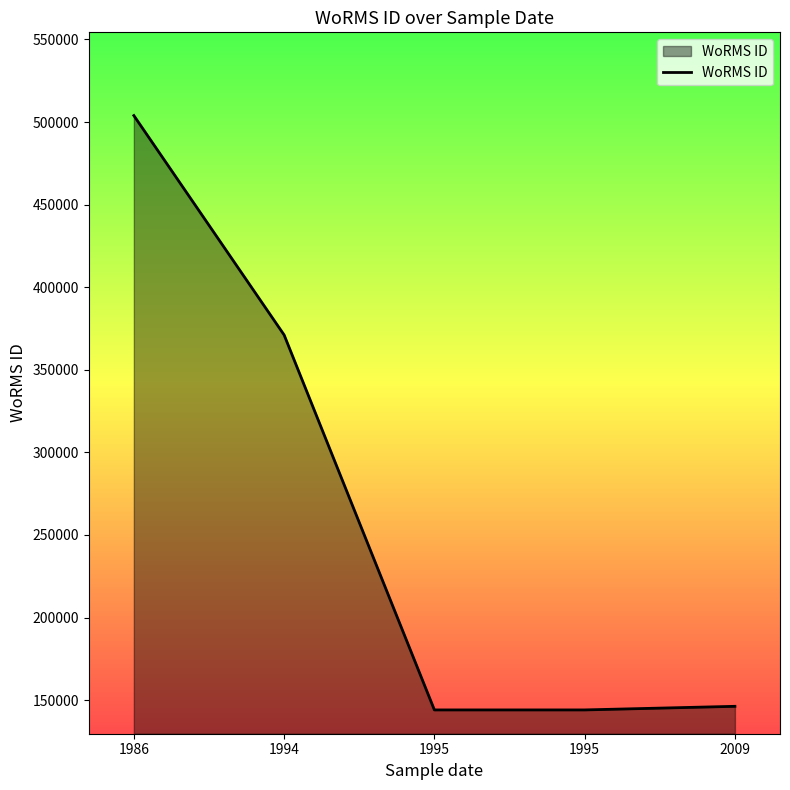

Reading left to right, transcribe all the data shown in this chart.

503920	371106	144099	144099	146282